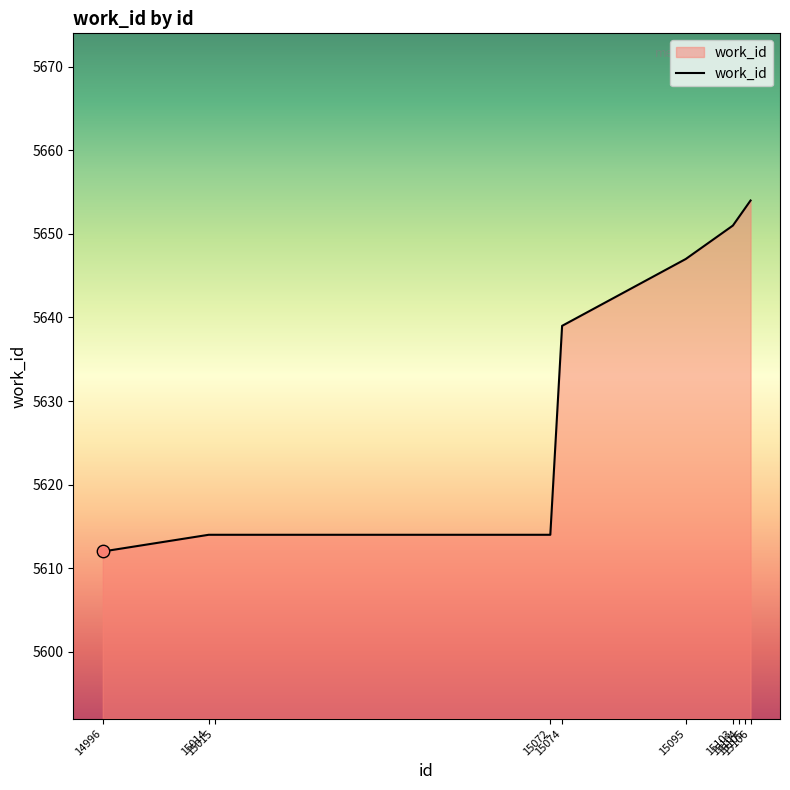

Between 15095 and 15103, which is larger?

15103